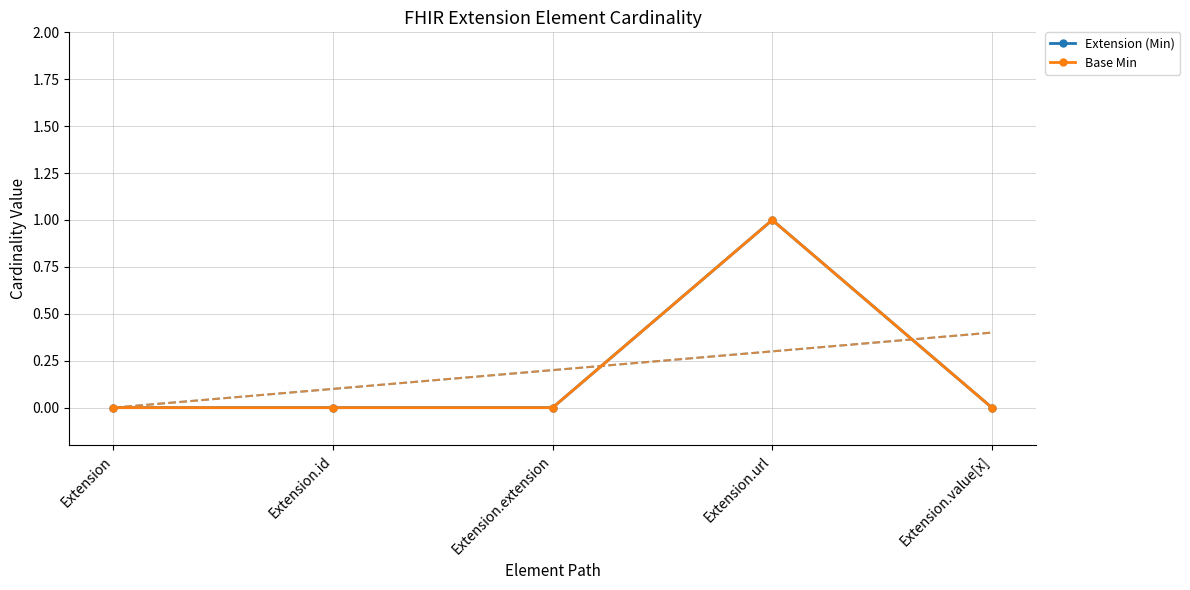

At which label is Extension (Min) closest to 0?

Extension